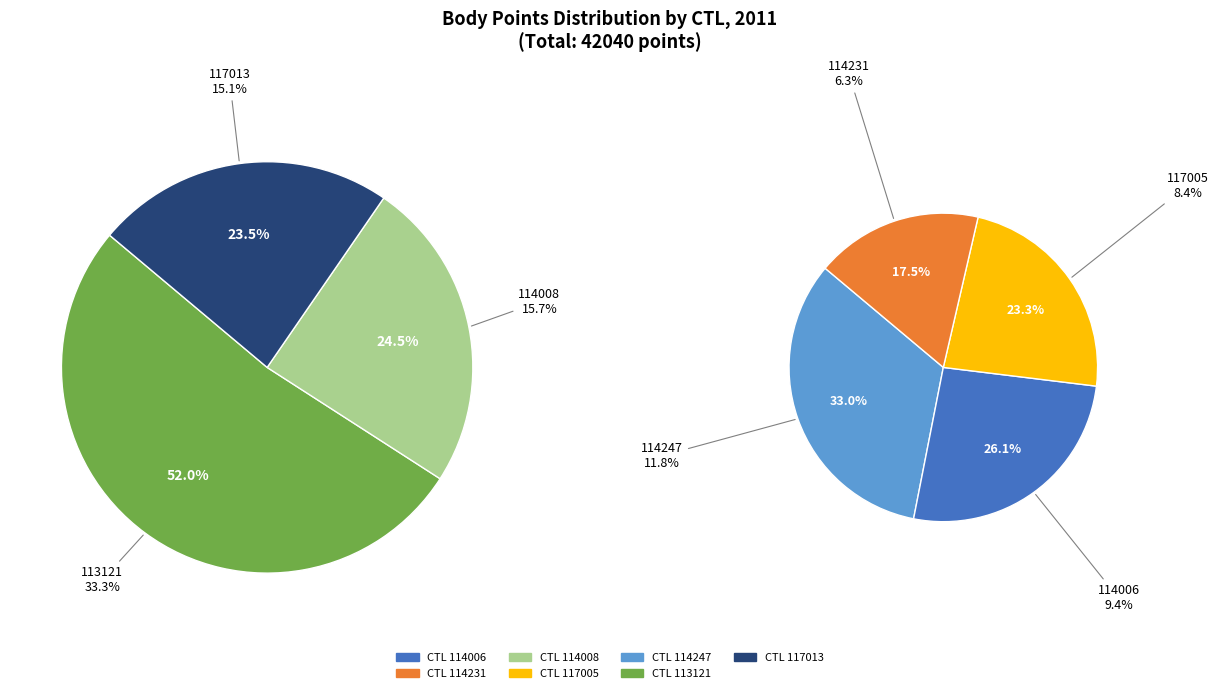

To the nearest percent, what portion does 117005 represent?

8%